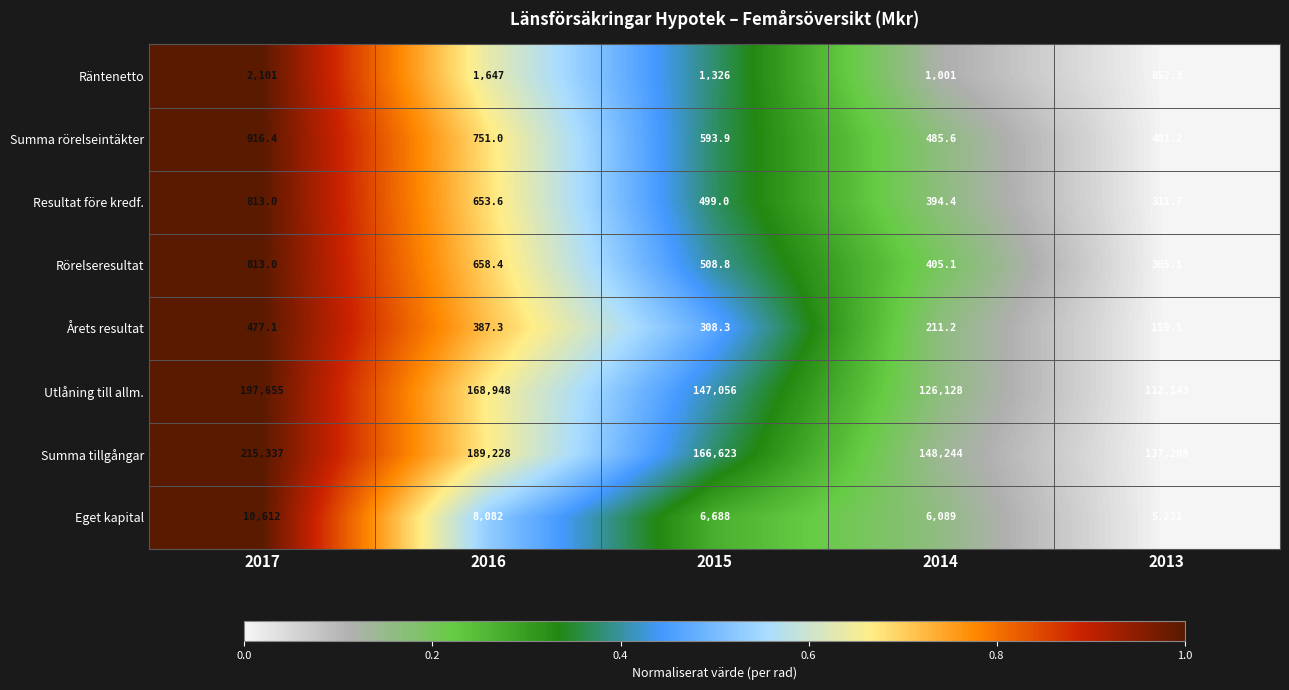

How many categories are shown in the chart?

5